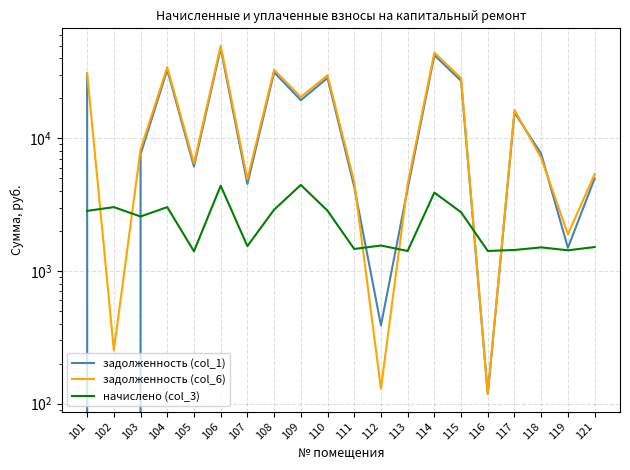

What value does the задолженность (col_1) series have at 107?

4526.1